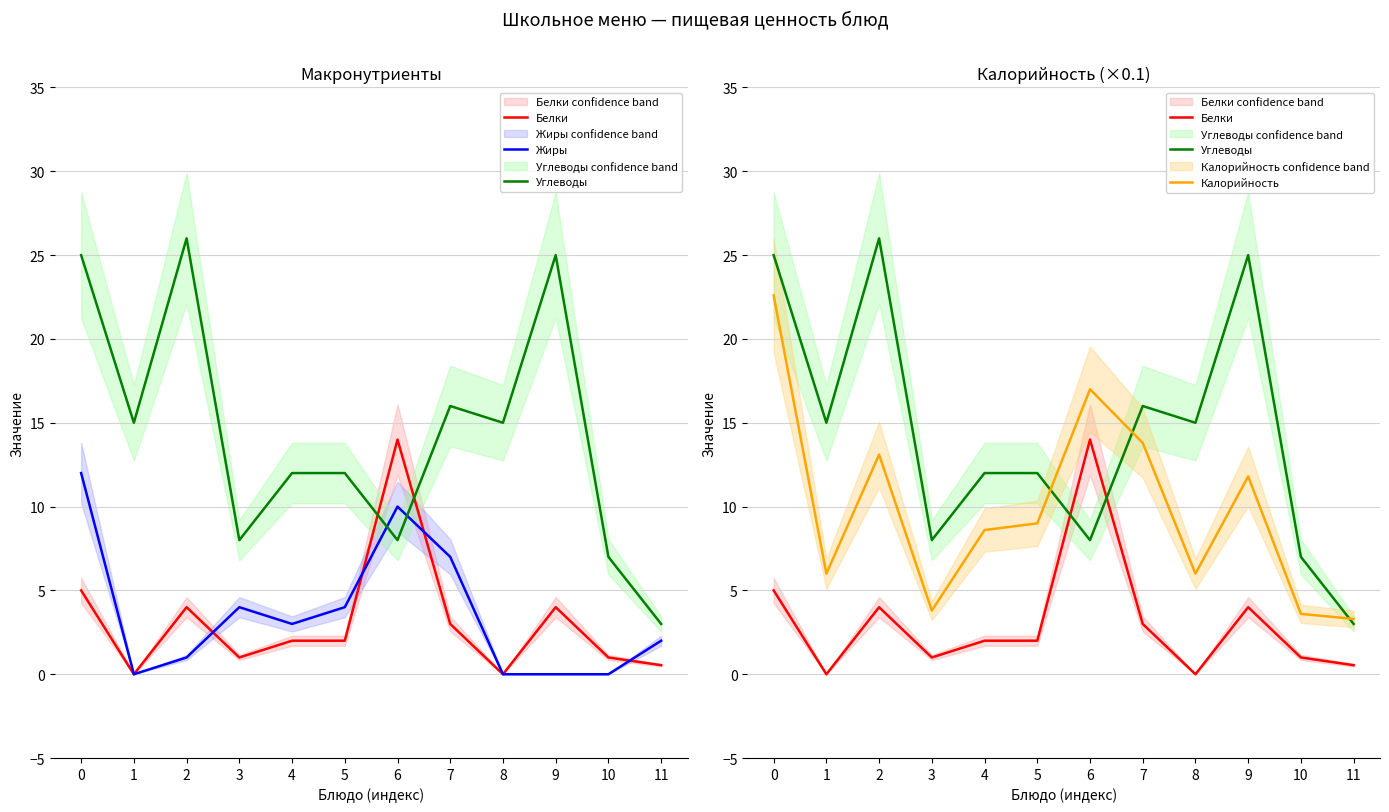

Between 6 and 7, which series saw the biggest shift?

Белки